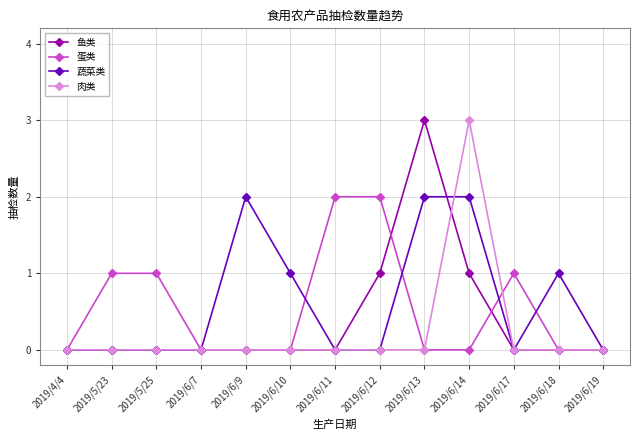

At which category is the sum across all series the highest?

2019/6/14